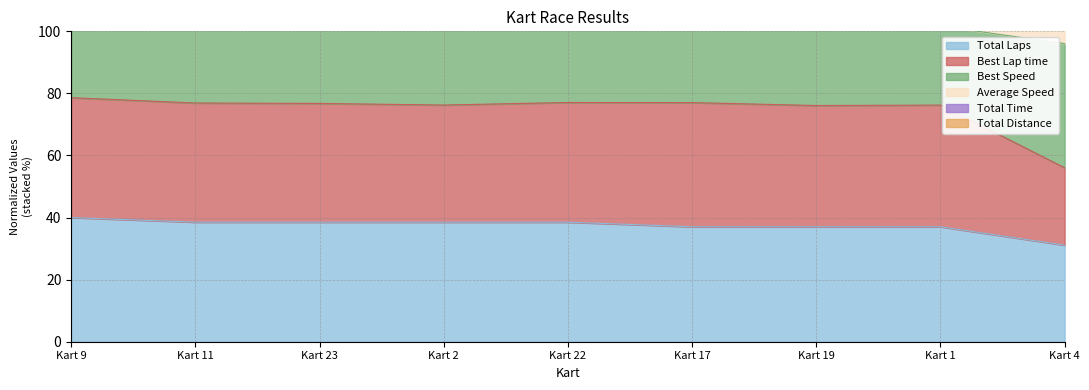

Does the chart display data point markers on the line(s)?

No